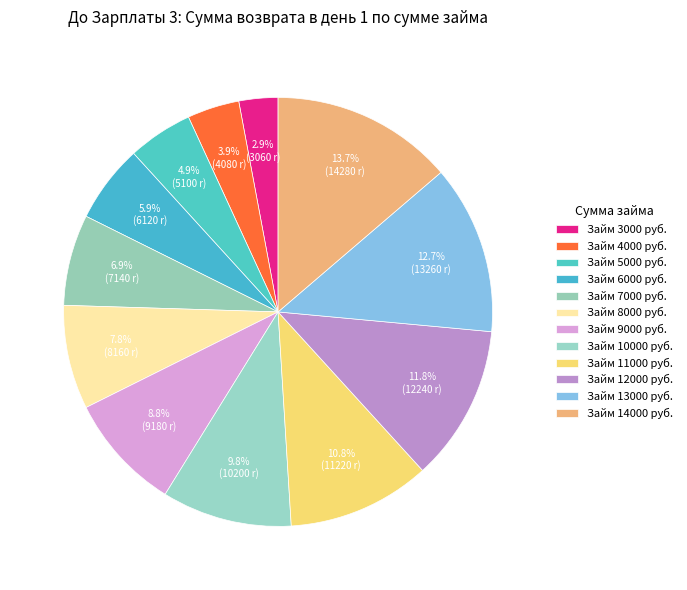

How many slices are in this pie chart?

12